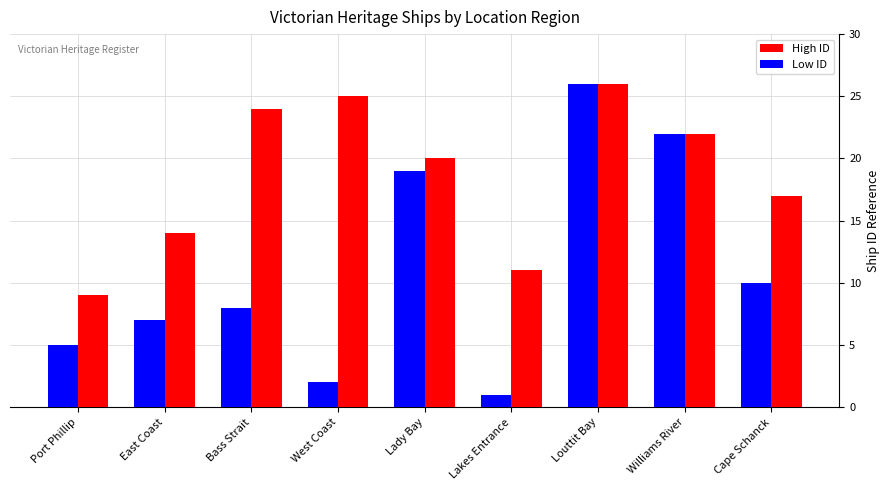

Count the number of categories in the chart.

9